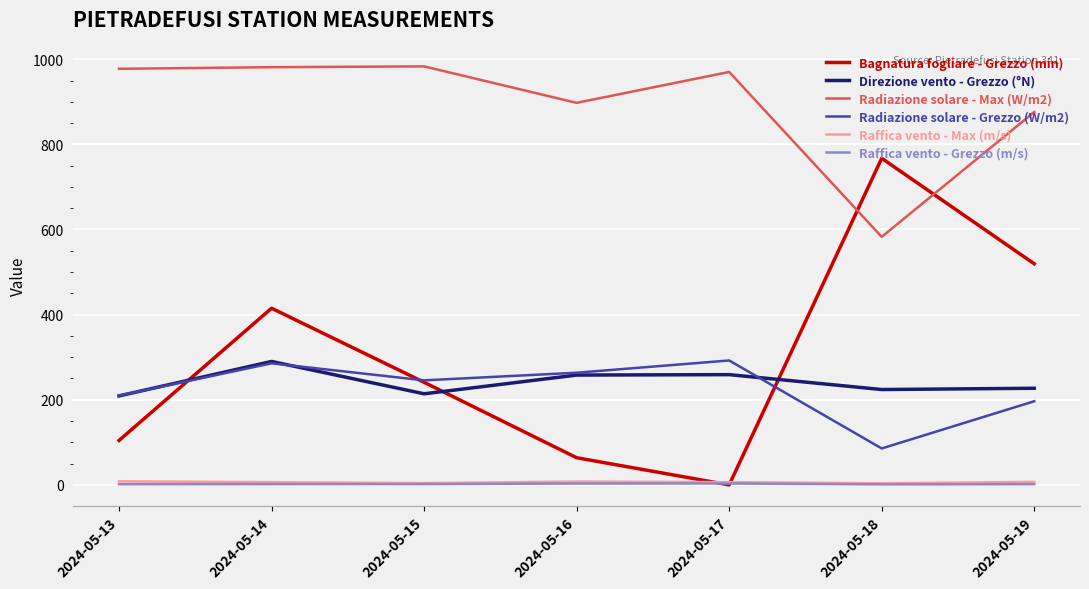

Rank the categories by Bagnatura fogliare - Grezzo (min) value from lowest to highest.

2024-05-17, 2024-05-16, 2024-05-13, 2024-05-15, 2024-05-14, 2024-05-19, 2024-05-18